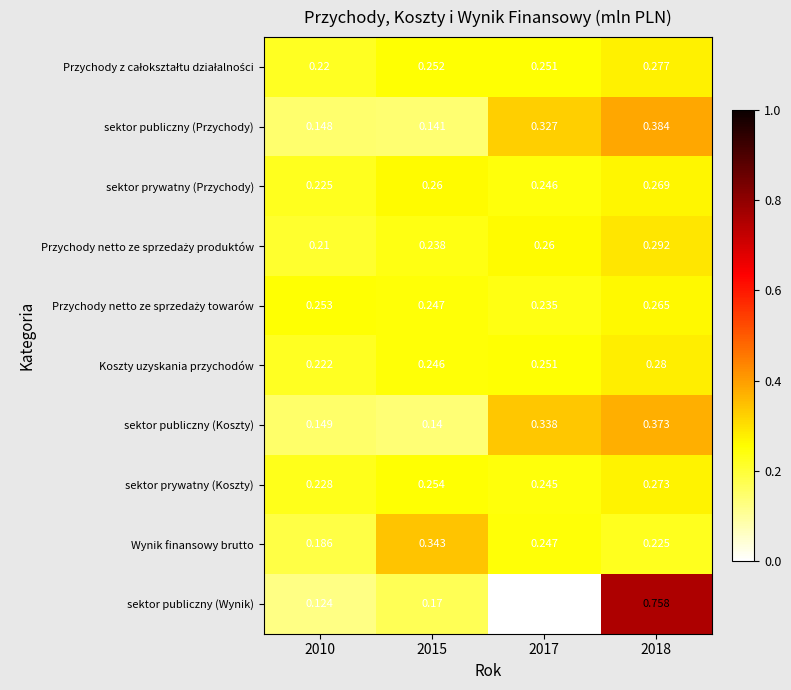

Between 2015 and 2018, which series saw the biggest shift?

sektor publiczny (Wynik)